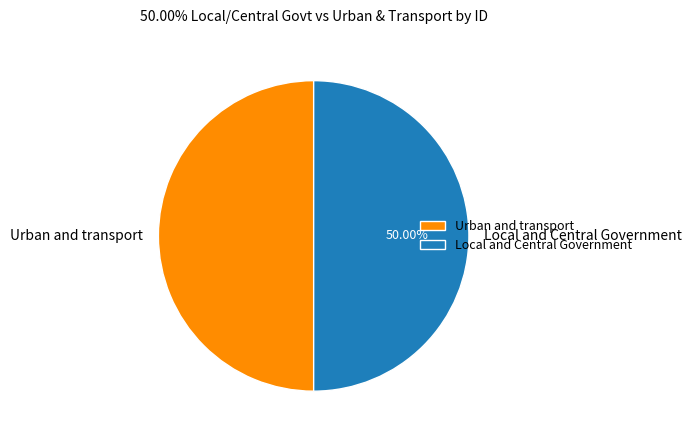

To the nearest percent, what is the combined percentage of Local and Central Government and Urban and transport?

100%